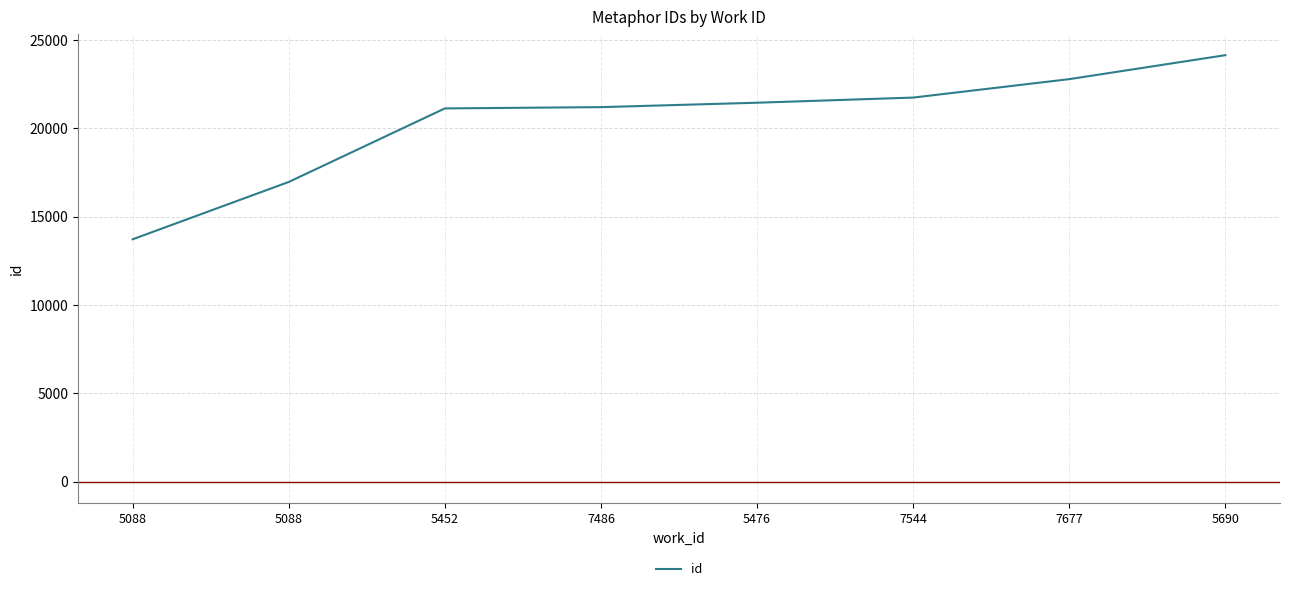

What value does the data have at 5690, to the nearest 50?

24150